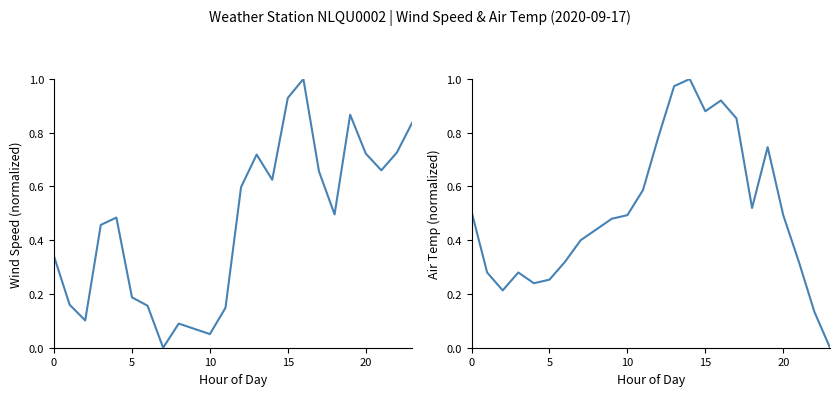

Is the value of WIND_SPEED at 5 greater than the value of AIR_TEMP at 9?

No